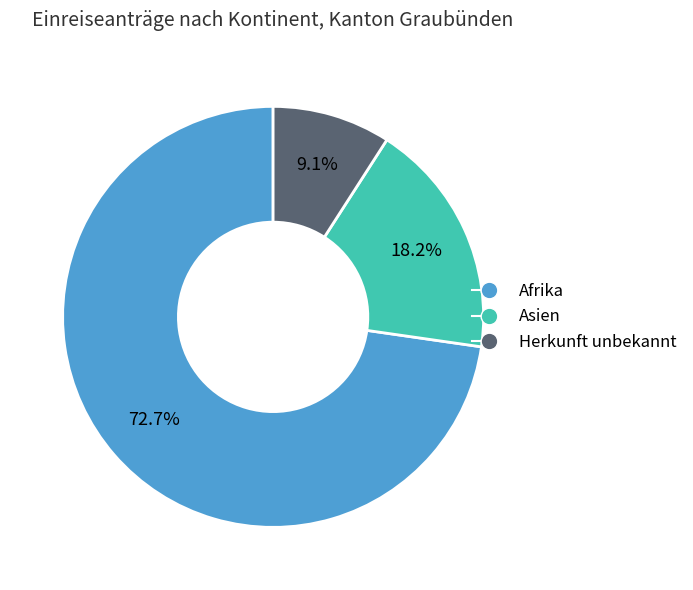

Is there any slice that represents more than half of the pie?

Yes